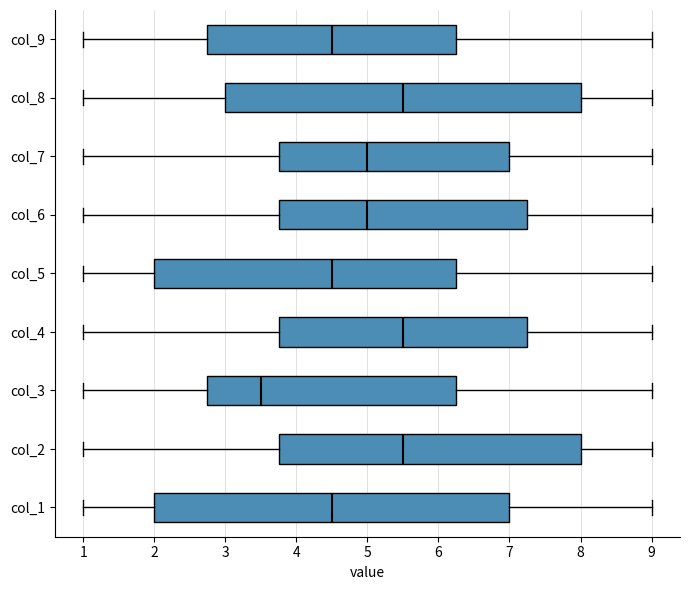

Reading bottom to top, read every box against the x-axis: the position of its median line, the range the box covers, and the ends of its whiskers. The values are not printed on the chart, so give them approximately, as read against the axis.

col_1: median 4.5, box 2.0 to 7.0, whiskers 1.0 to 9.0
col_2: median 5.5, box 3.8 to 8.0, whiskers 1.0 to 9.0
col_3: median 3.5, box 2.8 to 6.3, whiskers 1.0 to 9.0
col_4: median 5.5, box 3.8 to 7.3, whiskers 1.0 to 9.0
col_5: median 4.5, box 2.0 to 6.3, whiskers 1.0 to 9.0
col_6: median 5.0, box 3.8 to 7.3, whiskers 1.0 to 9.0
col_7: median 5.0, box 3.8 to 7.0, whiskers 1.0 to 9.0
col_8: median 5.5, box 3.0 to 8.0, whiskers 1.0 to 9.0
col_9: median 4.5, box 2.8 to 6.3, whiskers 1.0 to 9.0